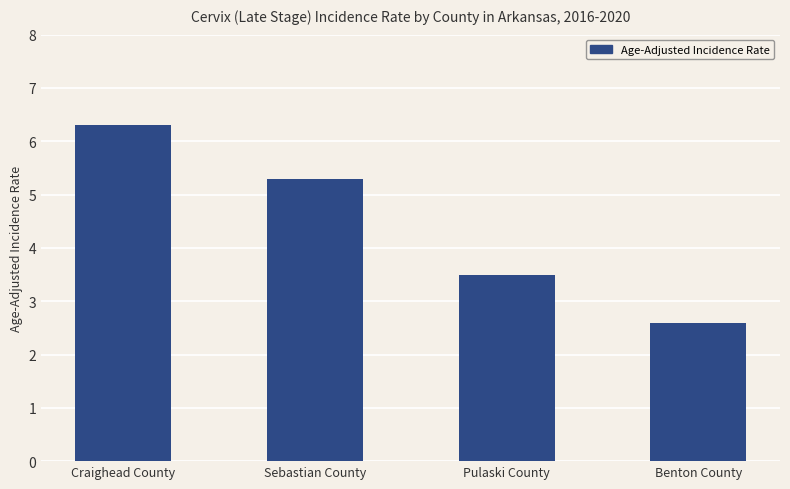

How many data points are above 5?

2